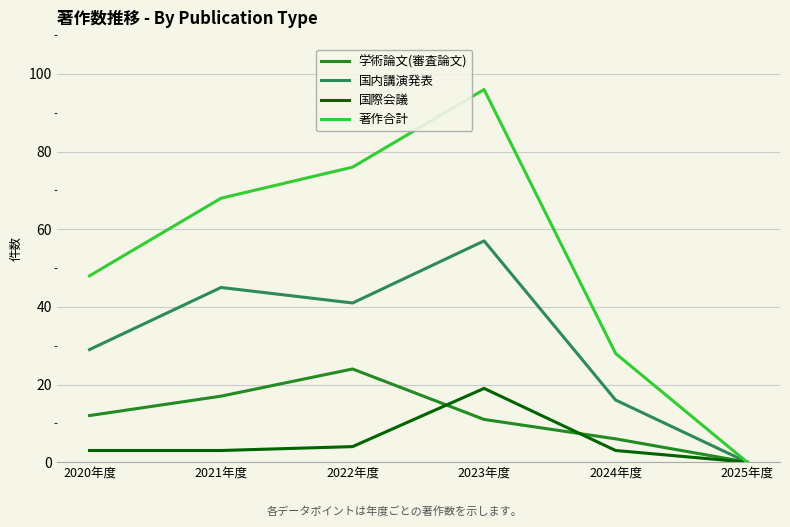

What position from the left is 2024年度?

5